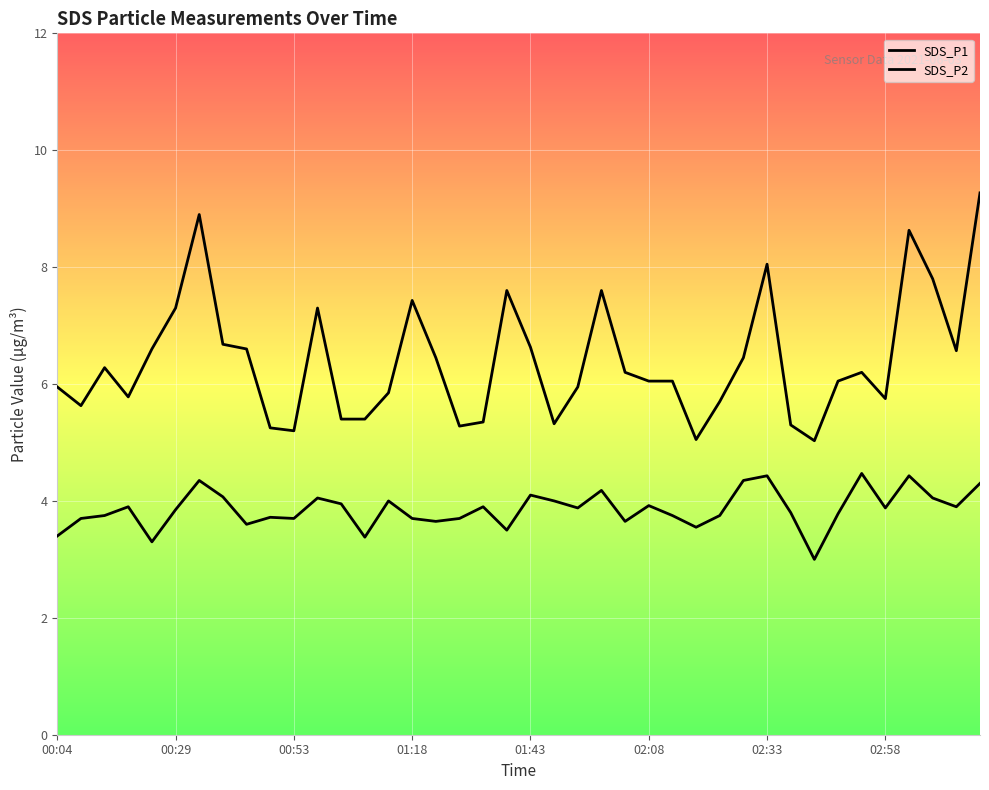

How many data points in SDS_P2 are above 3?

39